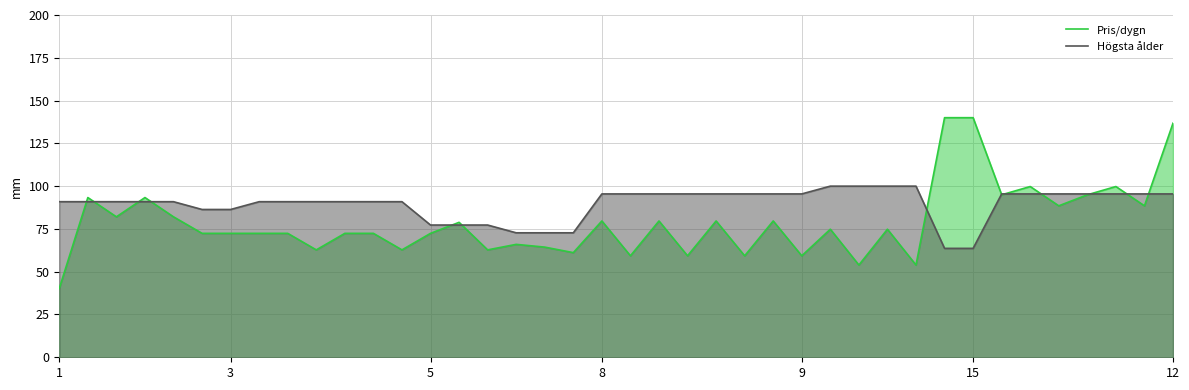

The Pris/dygn series shows 72.4 at 5. True or false?

True